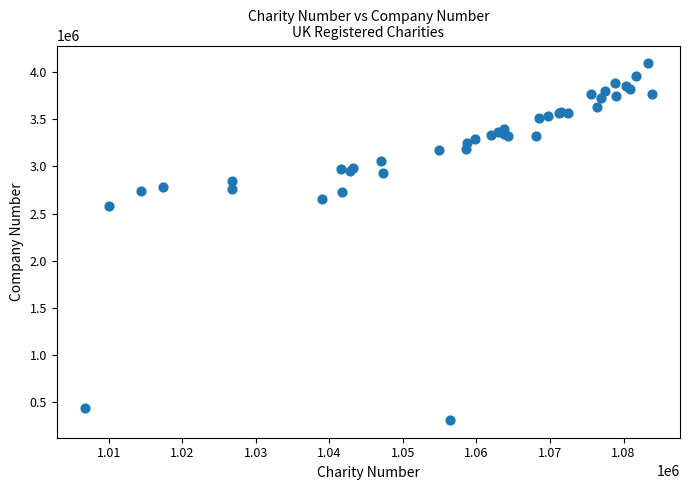

What Y value in the scatter plot is closest to 2201991?

2583525